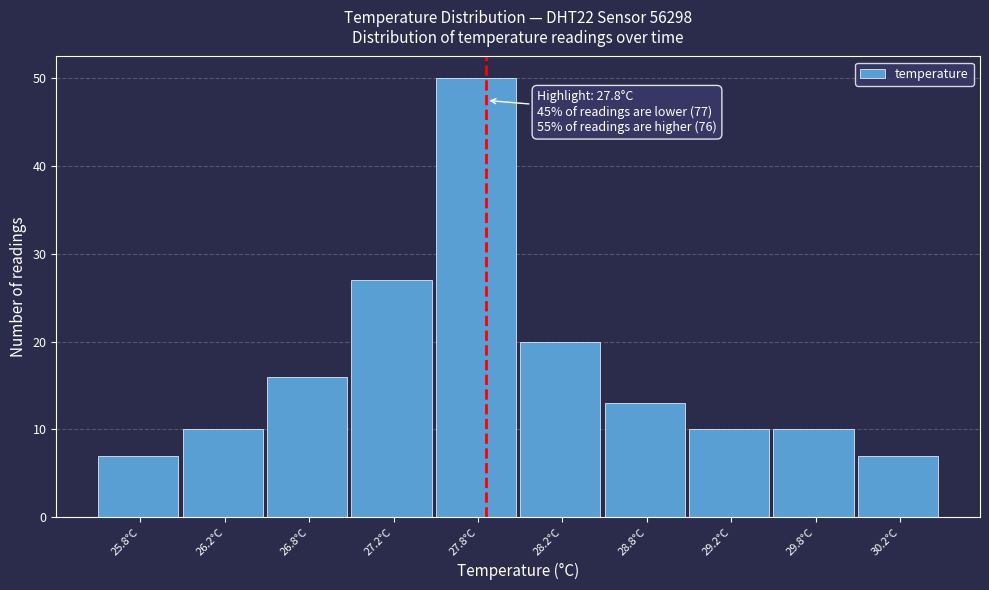

Which range on the x-axis has the tallest bar?

27.5 to 28.0